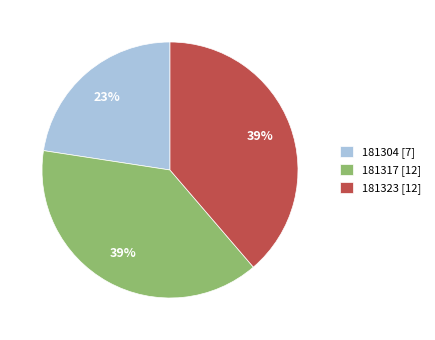

The 181323 [12] slice represents 39% of the pie. True or false?

True